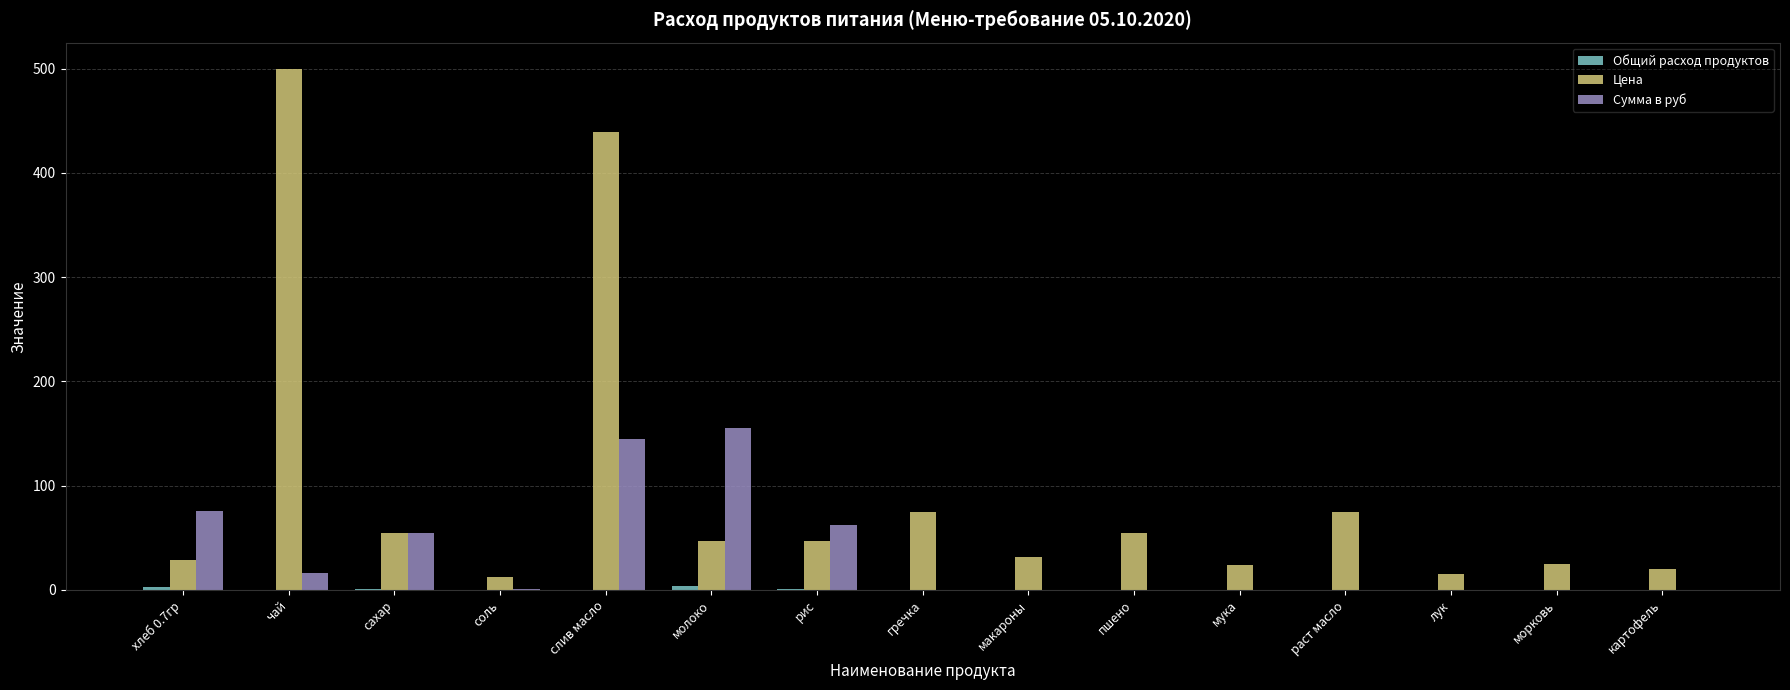

Between молоко and рис, which series saw the biggest shift?

Сумма в руб